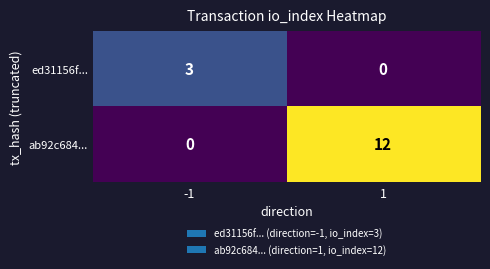

Reading left to right, what are all the values shown in this chart?

ed31156f...: 3	0
ab92c684...: 0	12